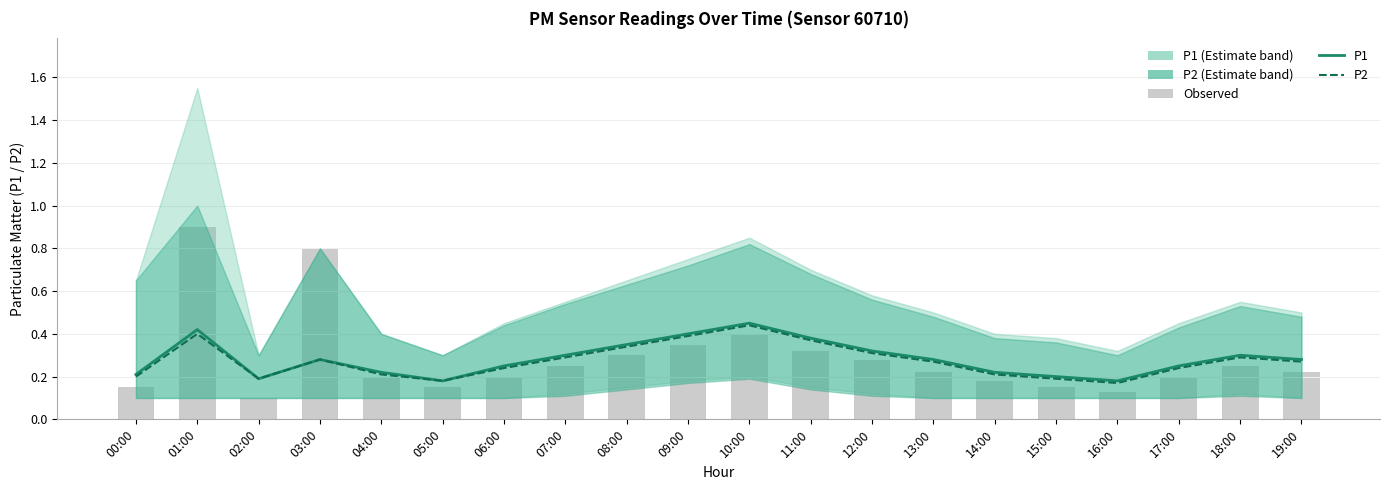

What is the difference between the second highest and second lowest values in the Observed series?

0.7